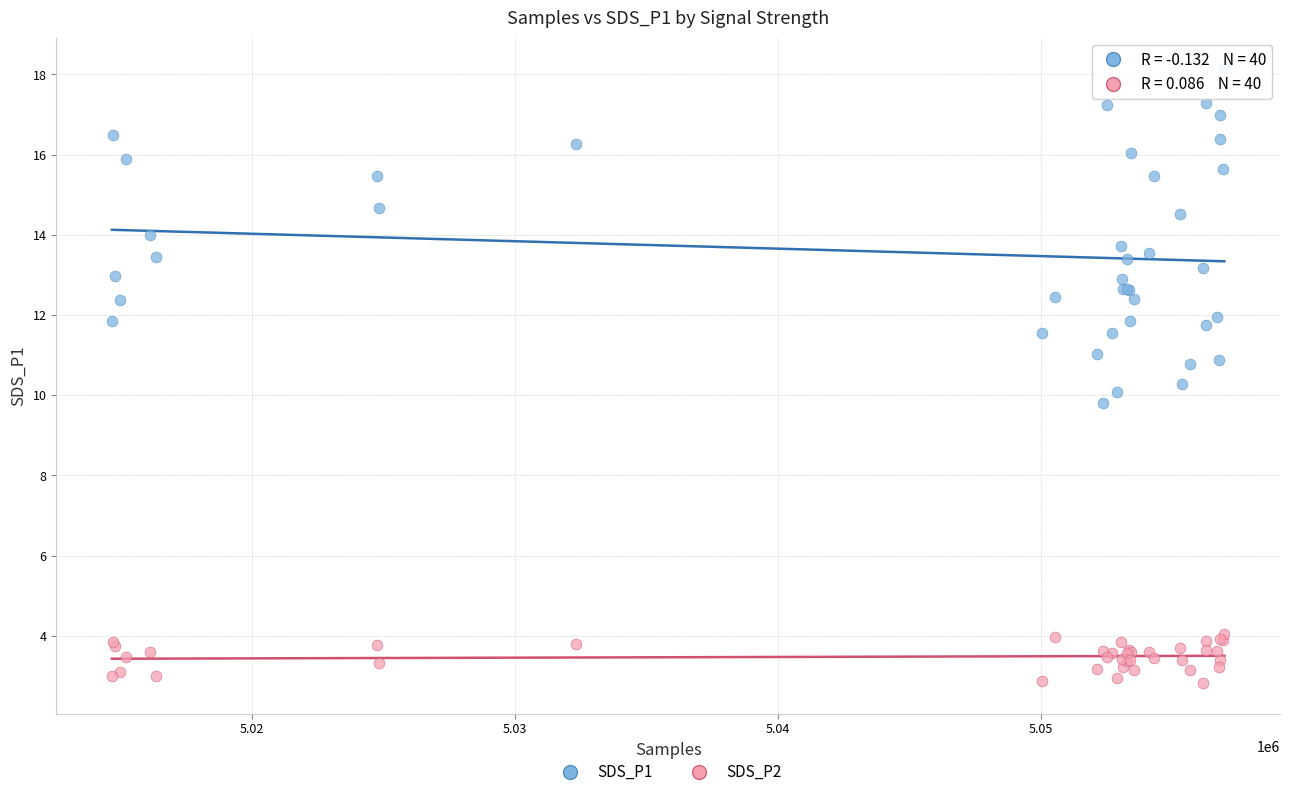

Which series contains the highest Y value?

SDS_P1